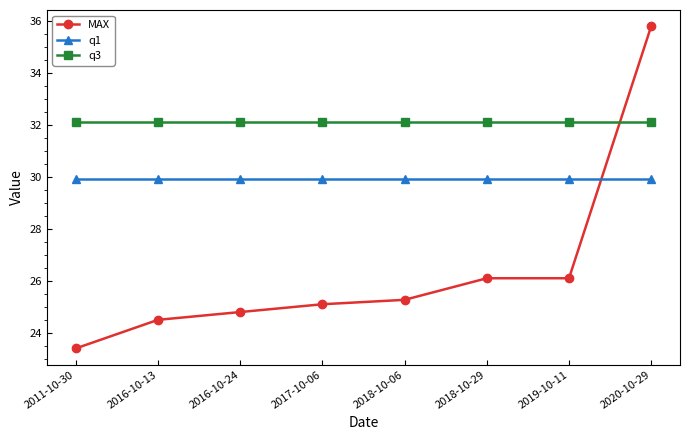

Reading right to left, extract all data points from this chart.

MAX: 2020-10-29=35.8	2019-10-11=26.1	2018-10-29=26.1	2018-10-06=25.3	2017-10-06=25.1	2016-10-24=24.8	2016-10-13=24.5	2011-10-30=23.4
q1: 2020-10-29=29.9	2019-10-11=29.9	2018-10-29=29.9	2018-10-06=29.9	2017-10-06=29.9	2016-10-24=29.9	2016-10-13=29.9	2011-10-30=29.9
q3: 2020-10-29=32.1	2019-10-11=32.1	2018-10-29=32.1	2018-10-06=32.1	2017-10-06=32.1	2016-10-24=32.1	2016-10-13=32.1	2011-10-30=32.1